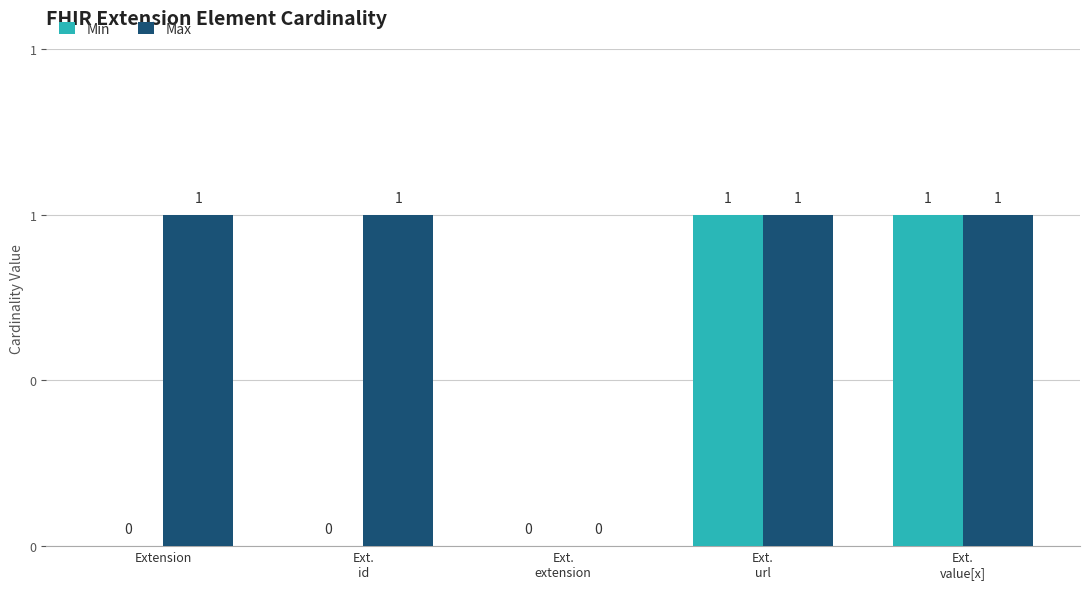

At which label is Max closest to 0?

Ext.
extension